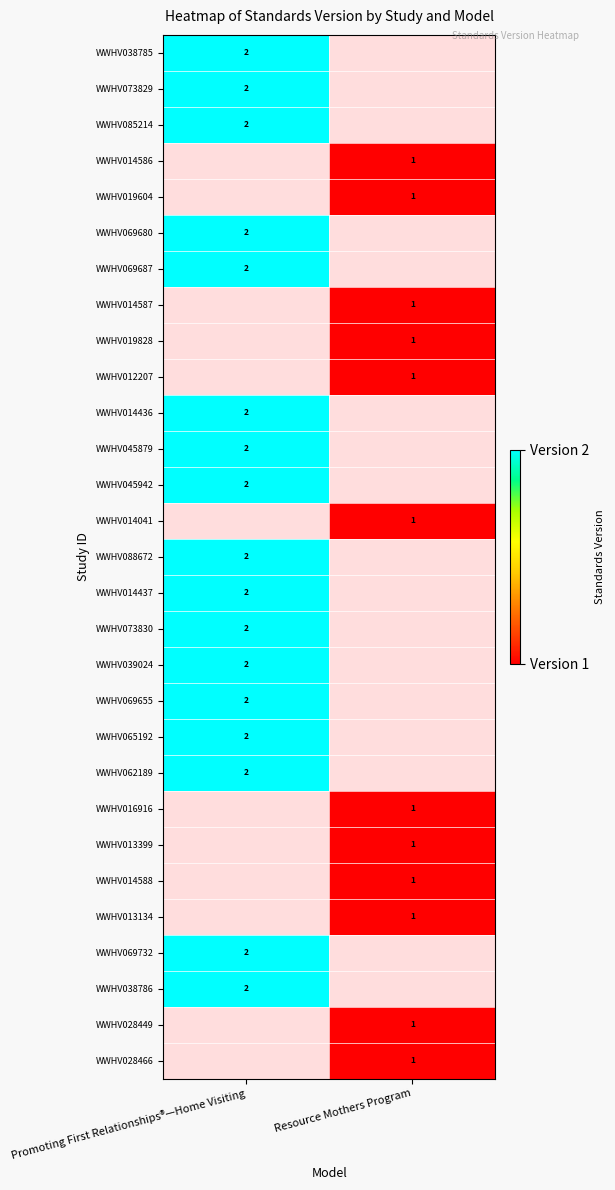

The WWHV028466 series shows 1 at Resource Mothers Program. True or false?

True